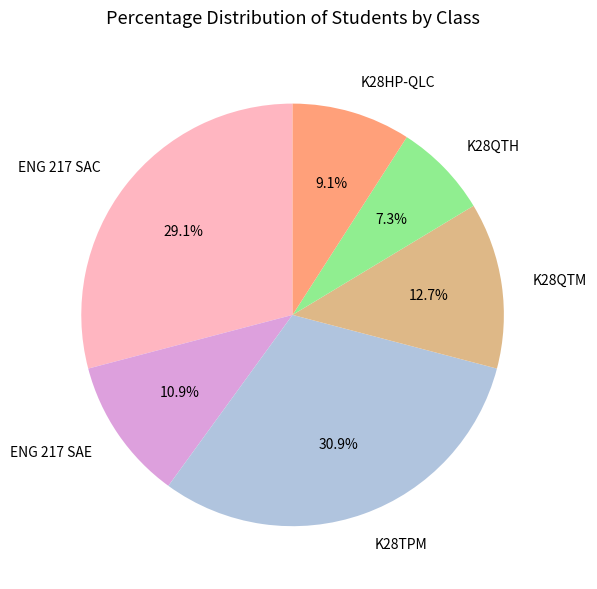

Rank the categories by value from highest to lowest.

K28TPM, ENG 217 SAC, K28QTM, ENG 217 SAE, K28HP-QLC, K28QTH